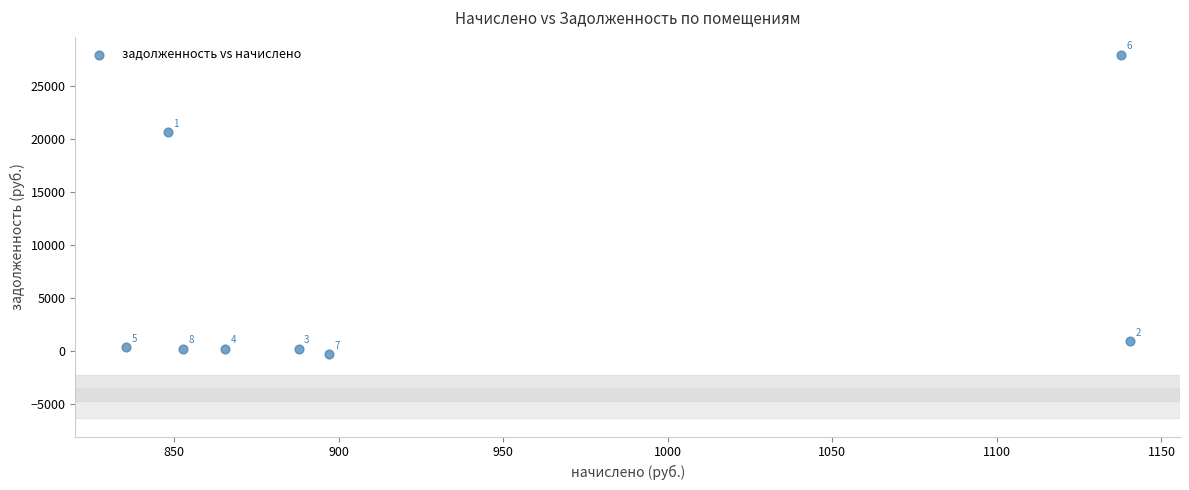

What is the range of X values (max minus min)?

305.1